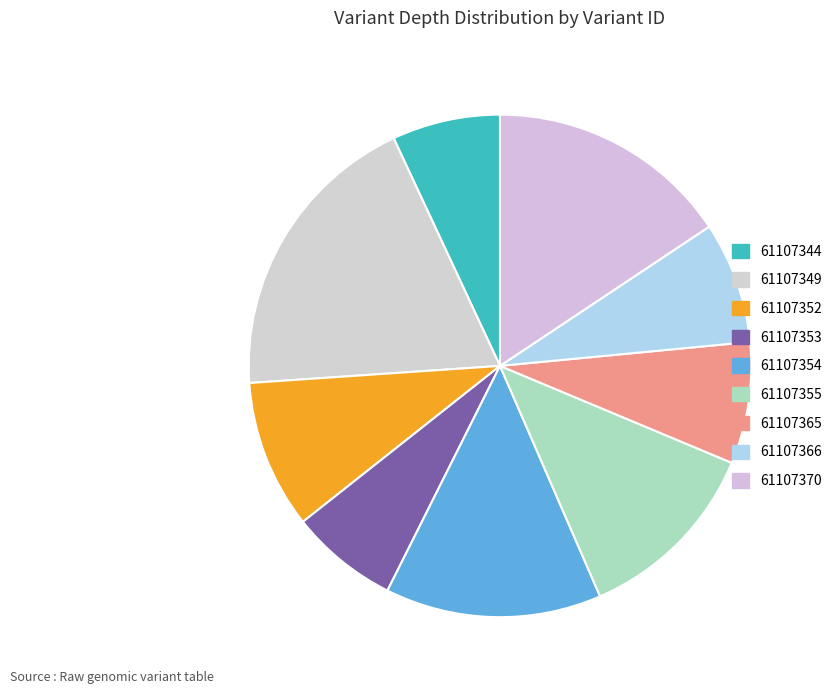

How many slices are in this pie chart?

9